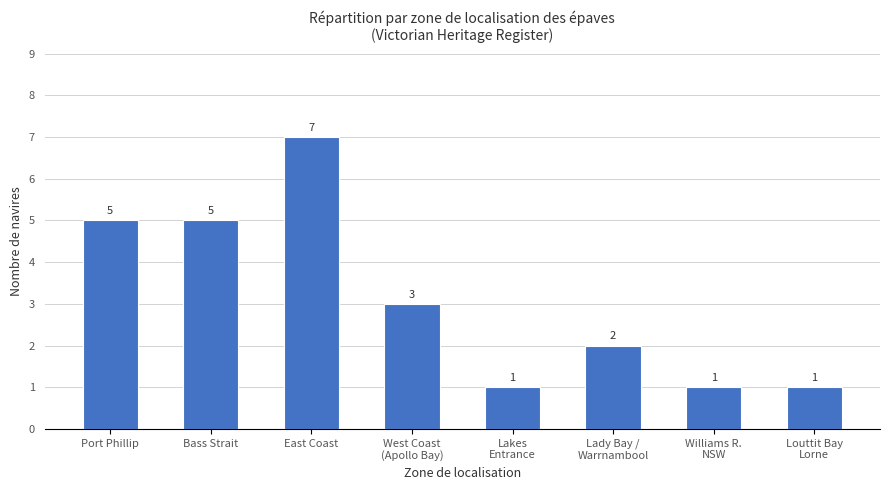

Reading left to right, what are all the values shown in this chart?

5	5	7	3	1	2	1	1